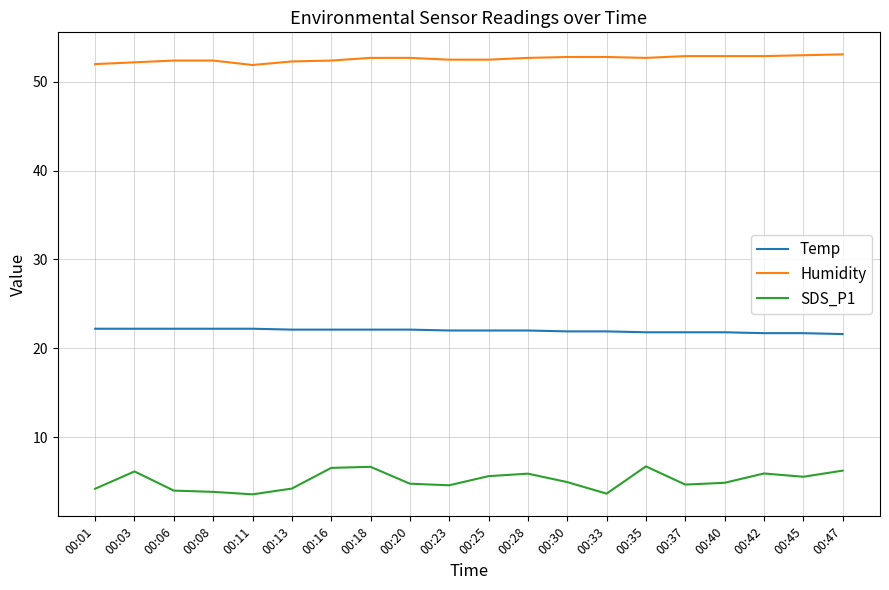

What is the total value across all series at 00:03?

80.5